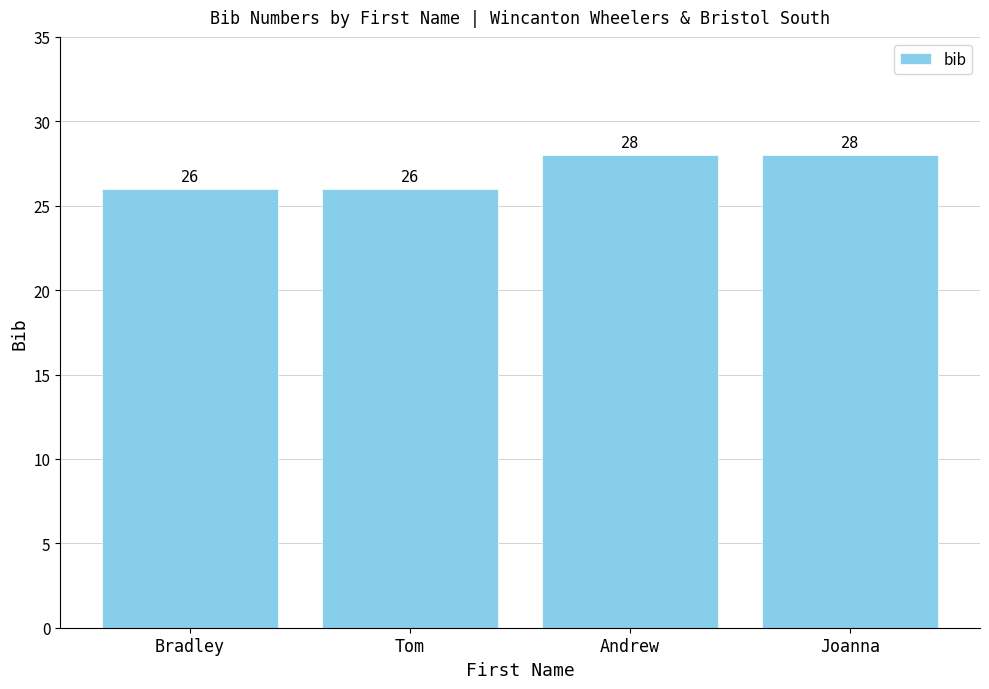

How many values are between 26 and 28?

4